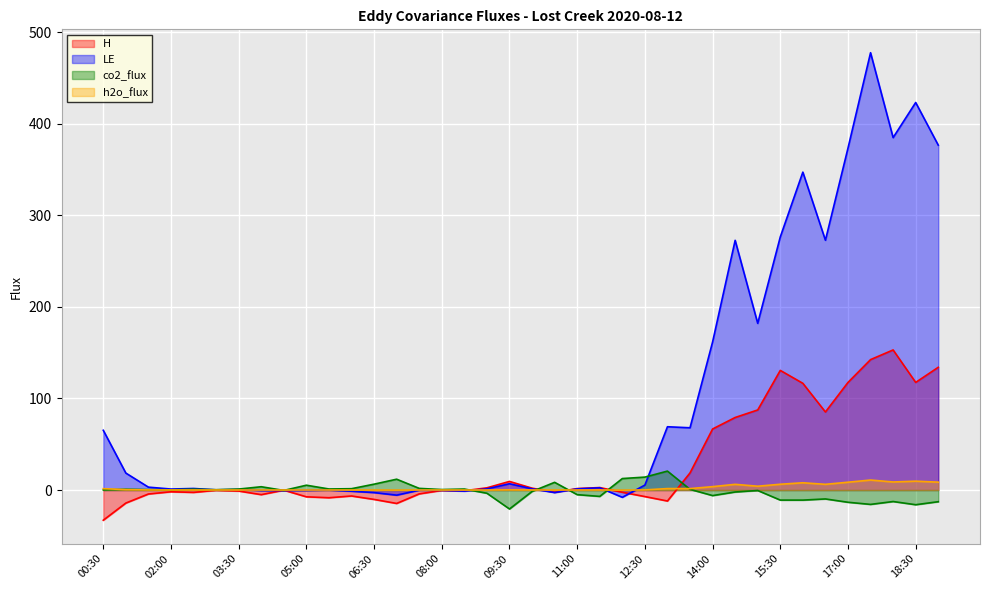

Rank the series by their maximum value, from highest to lowest.

LE, H, co2_flux, h2o_flux